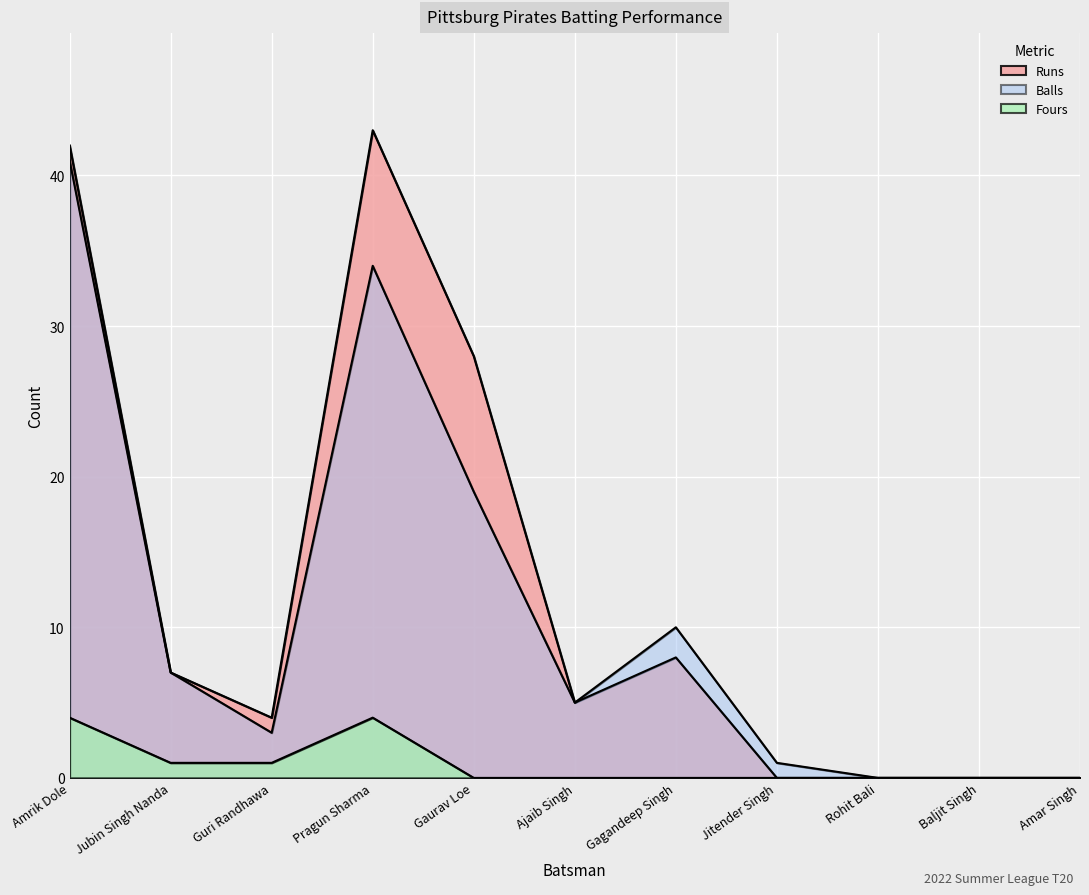

Between Gagandeep Singh and Rohit Bali, which series saw the biggest shift?

Balls